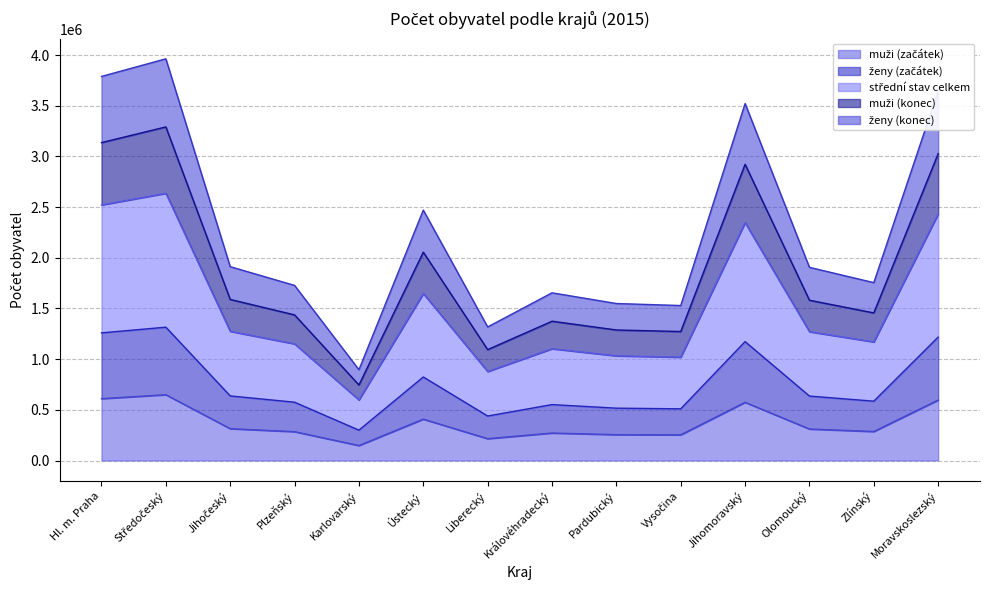

Which category has the lowest value across all series?

Karlovarský